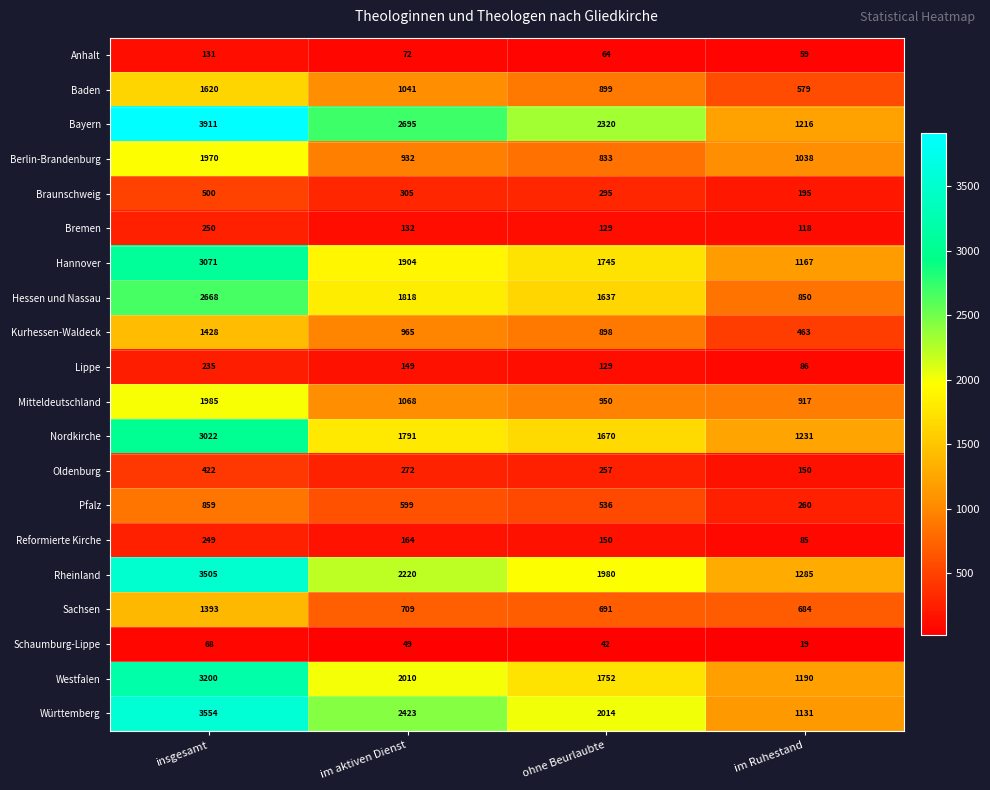

True or false: Hannover has a value of 5243 at insgesamt.

False